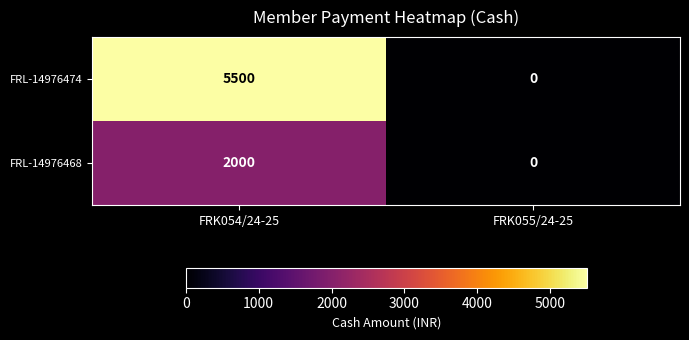

Which series changed the most between FRK054/24-25 and FRK055/24-25?

FRL-14976474